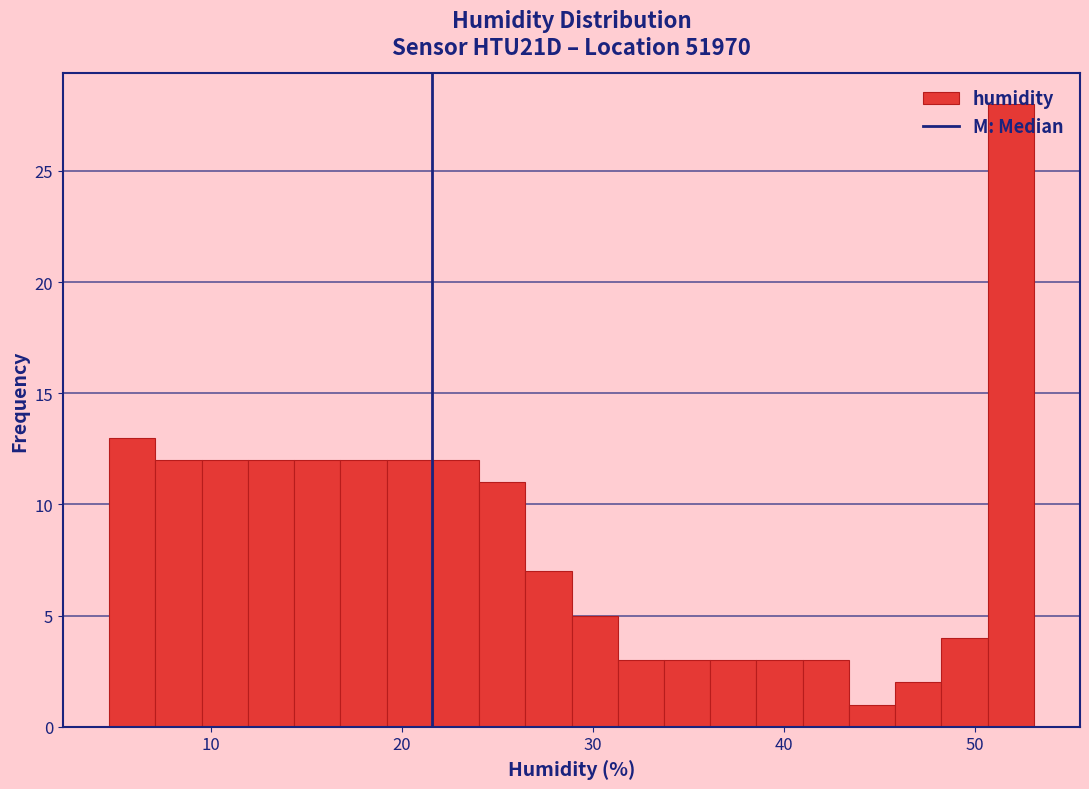

Read against the x-axis, roughly where is the centre of the tallest bar?

52